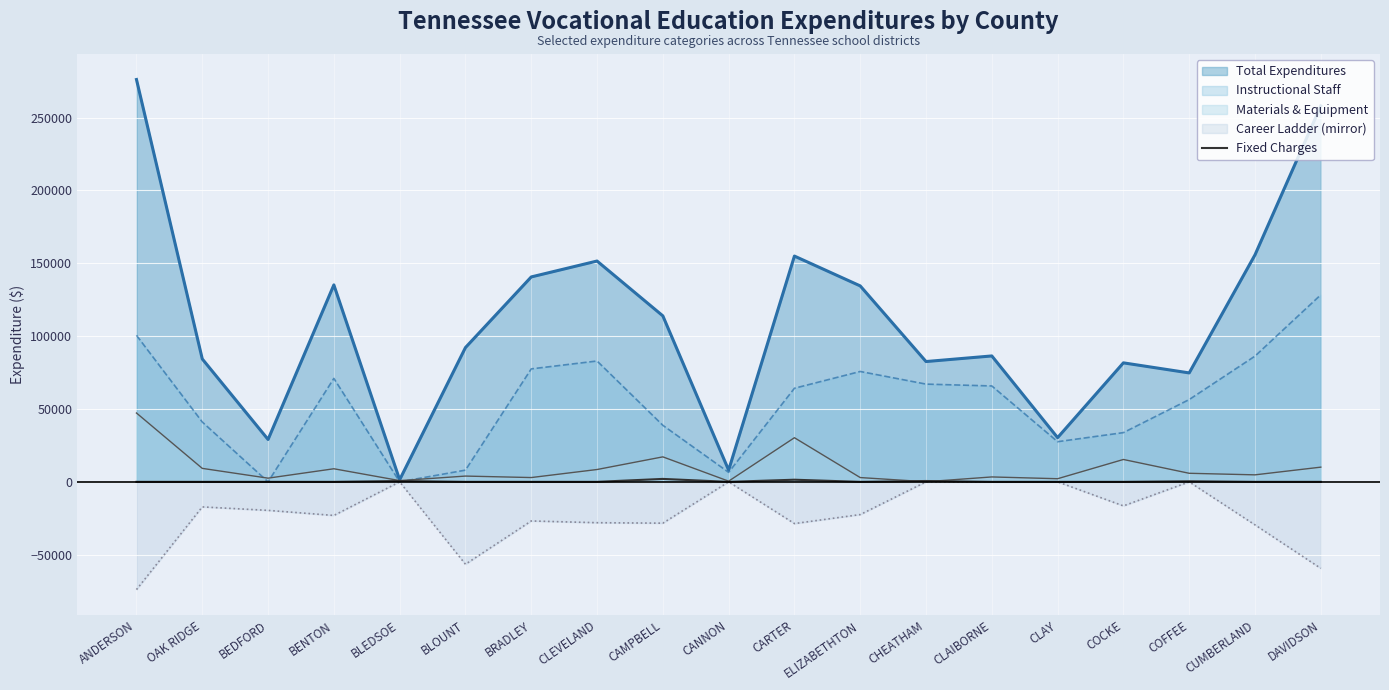

Read the Instructional Staff value at CLEVELAND.

82959.1